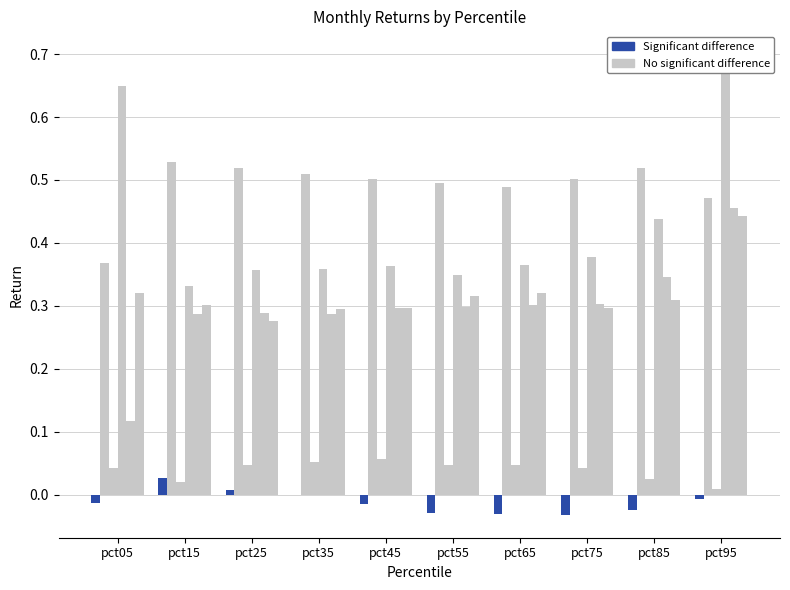

What is the value of the No significant difference bar at the 1st from the left?

0.4